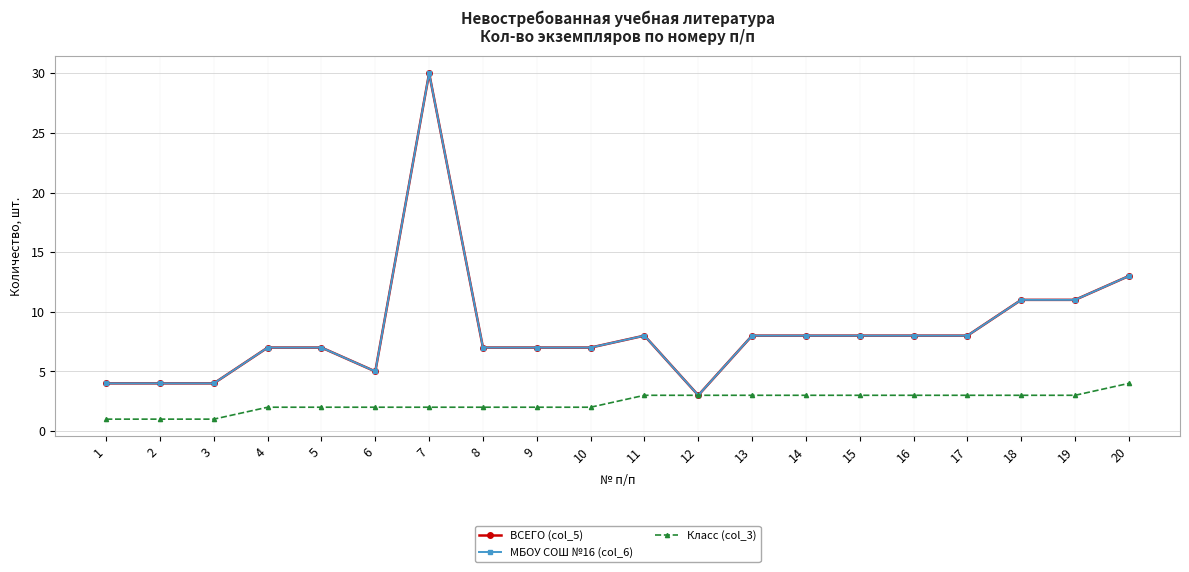

True or false: МБОУ СОШ №16 (col_6) has more than 2 points higher than both neighbors.

False